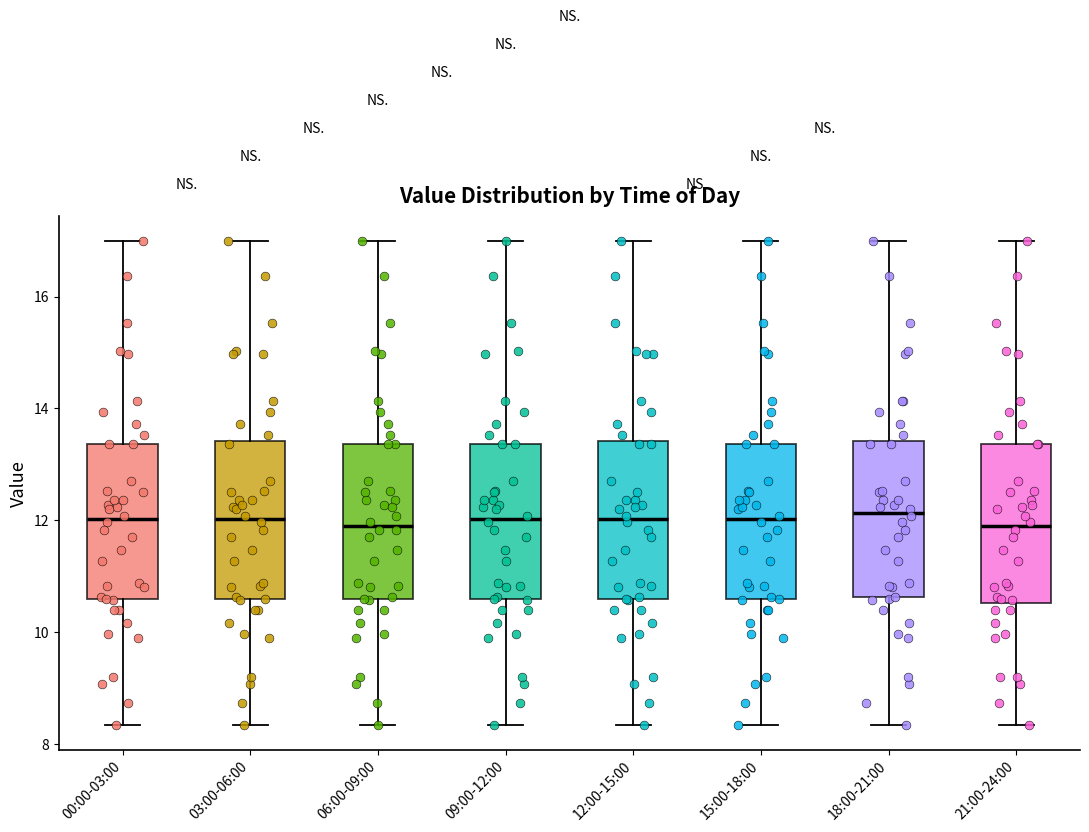

Reading left to right, read every box against the y-axis: the position of its median line, the range the box covers, and the ends of its whiskers. The values are not printed on the chart, so give them approximately, as read against the axis.

00:00-03:00: median 12.0, box 10.6 to 13.4, whiskers 8.4 to 17.0
03:00-06:00: median 12.0, box 10.6 to 13.4, whiskers 8.4 to 17.0
06:00-09:00: median 12.0, box 10.6 to 13.4, whiskers 8.4 to 17.0
09:00-12:00: median 12.0, box 10.6 to 13.4, whiskers 8.4 to 17.0
12:00-15:00: median 12.0, box 10.6 to 13.4, whiskers 8.4 to 17.0
15:00-18:00: median 12.0, box 10.6 to 13.4, whiskers 8.4 to 17.0
18:00-21:00: median 12.2, box 10.6 to 13.4, whiskers 8.4 to 17.0
21:00-24:00: median 12.0, box 10.6 to 13.4, whiskers 8.4 to 17.0